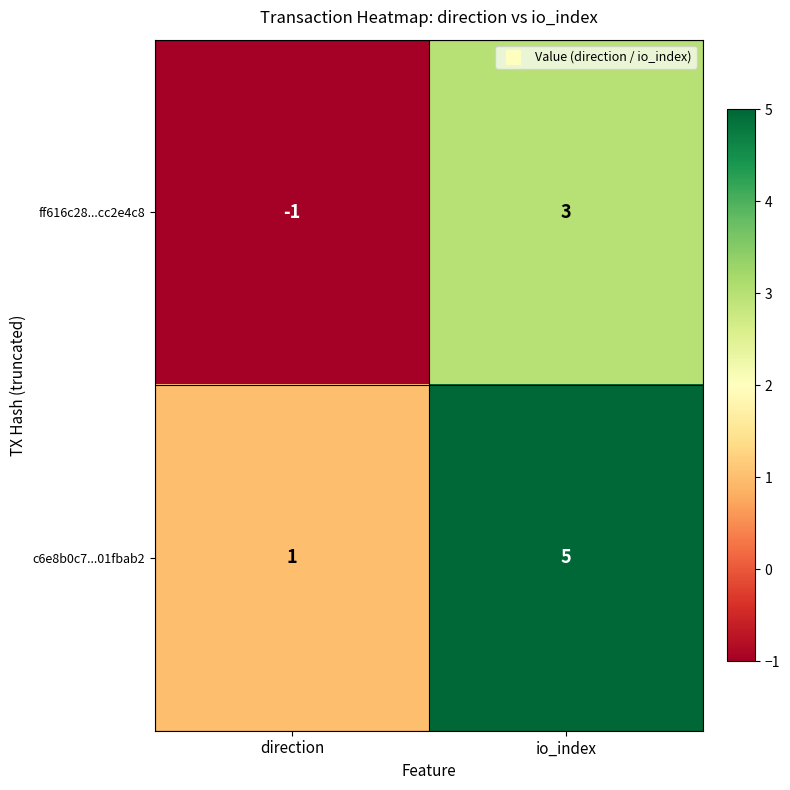

Rank the series by their average value, from lowest to highest.

ff616c28...cc2e4c8, c6e8b0c7...01fbab2